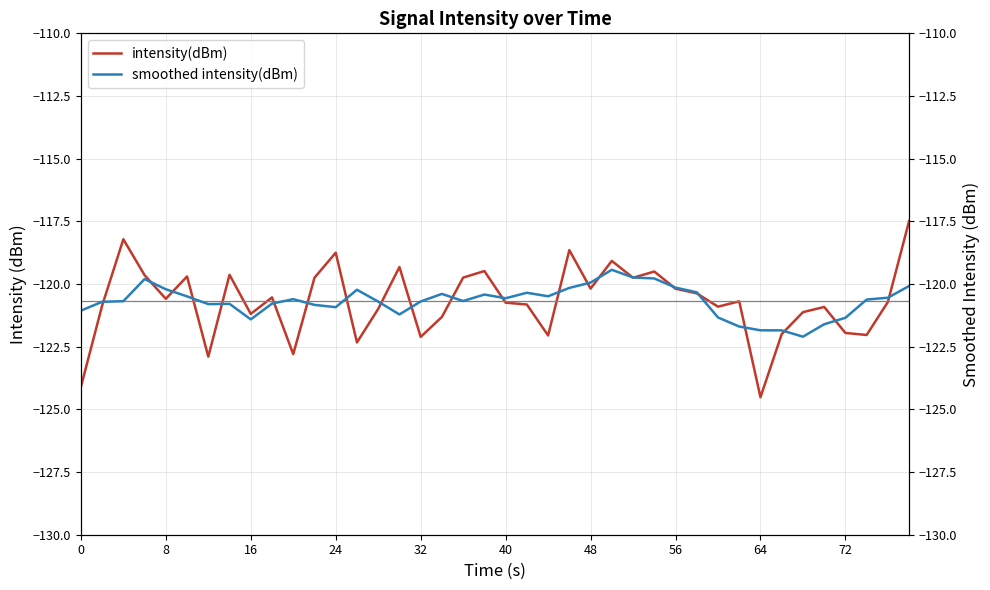

Does the chart have visible grid lines?

Yes